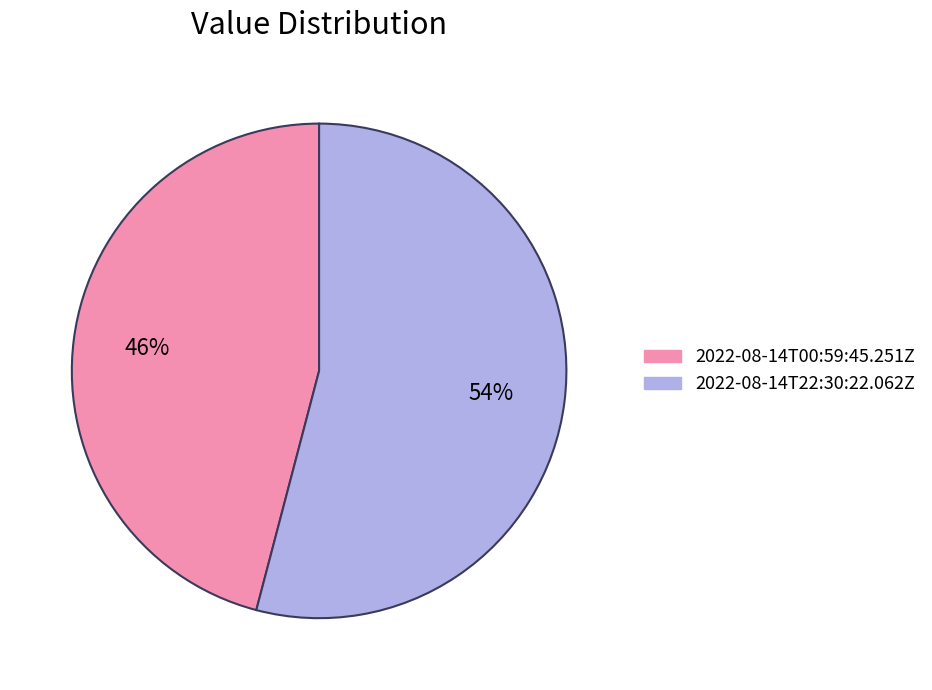

How many slices are in this pie chart?

2